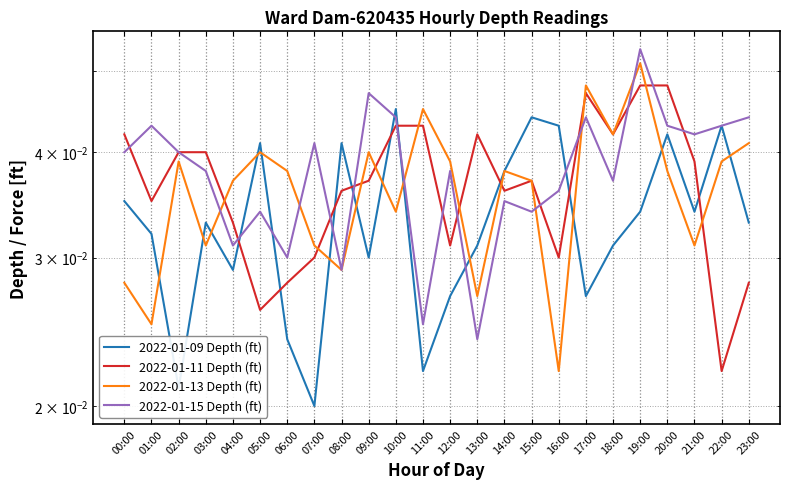

At which category is the sum across all series the highest?

19:00